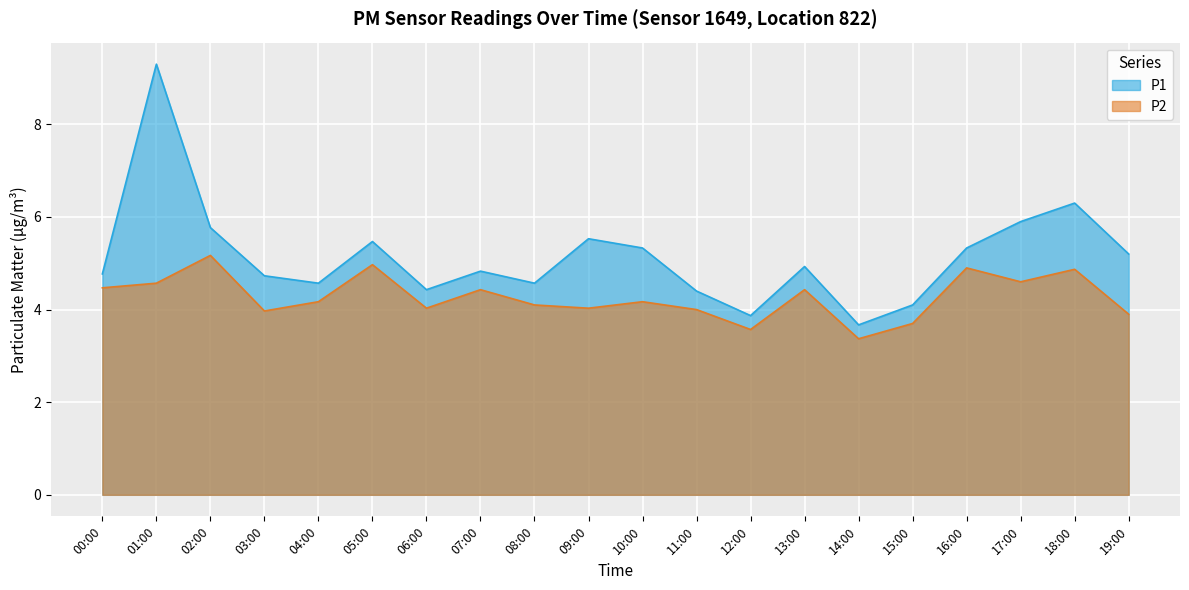

Reading left to right, transcribe all the data shown in this chart.

P1: 4.8	9.3	5.8	4.7	4.6	5.5	4.4	4.8	4.6	5.5	5.3	4.4	3.9	4.9	3.7	4.1	5.3	5.9	6.3	5.2
P2: 4.5	4.6	5.2	4.0	4.2	5.0	4.0	4.4	4.1	4.0	4.2	4.0	3.6	4.4	3.4	3.7	4.9	4.6	4.9	3.9